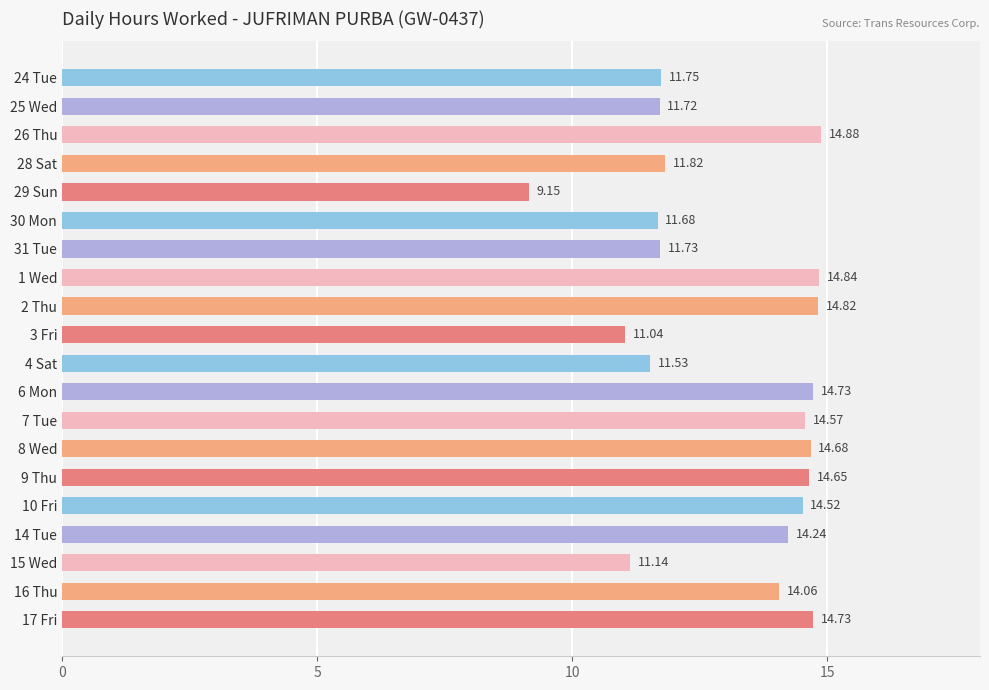

Which category has the lowest value across all series?

29 Sun